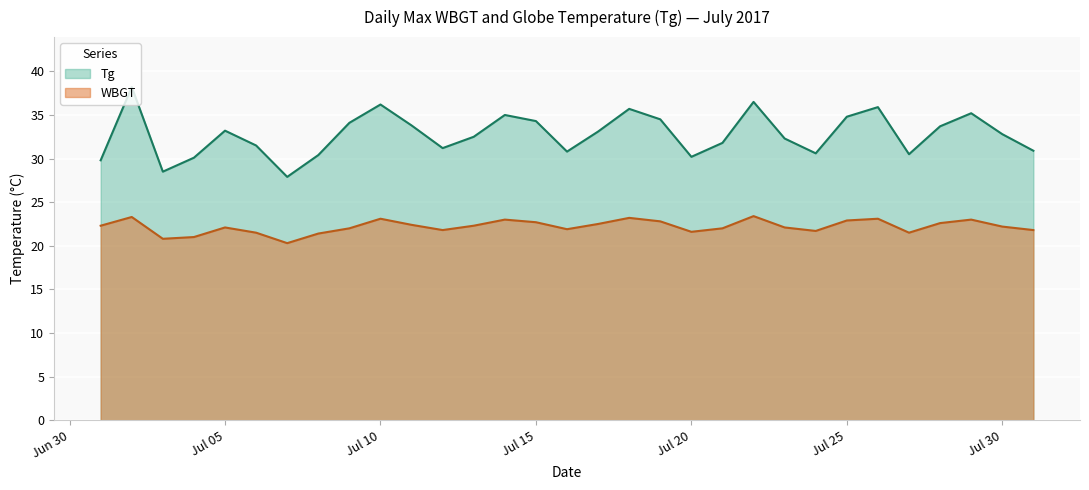

Which series has the largest range (max minus min)?

Tg